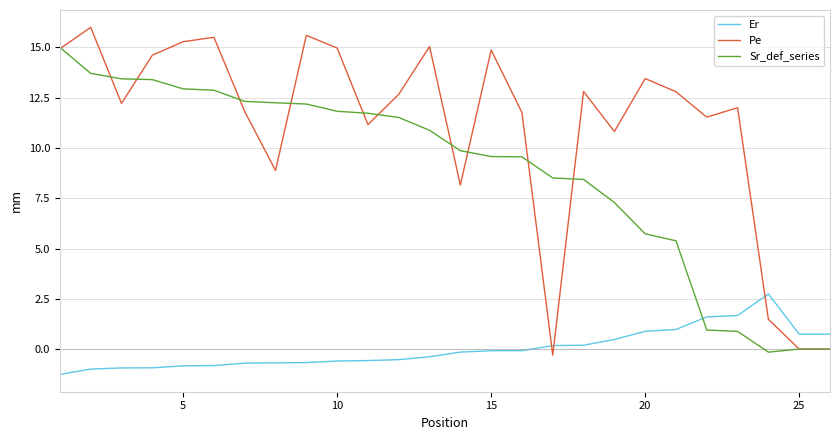

Which series has the largest total across all categories?

Pe